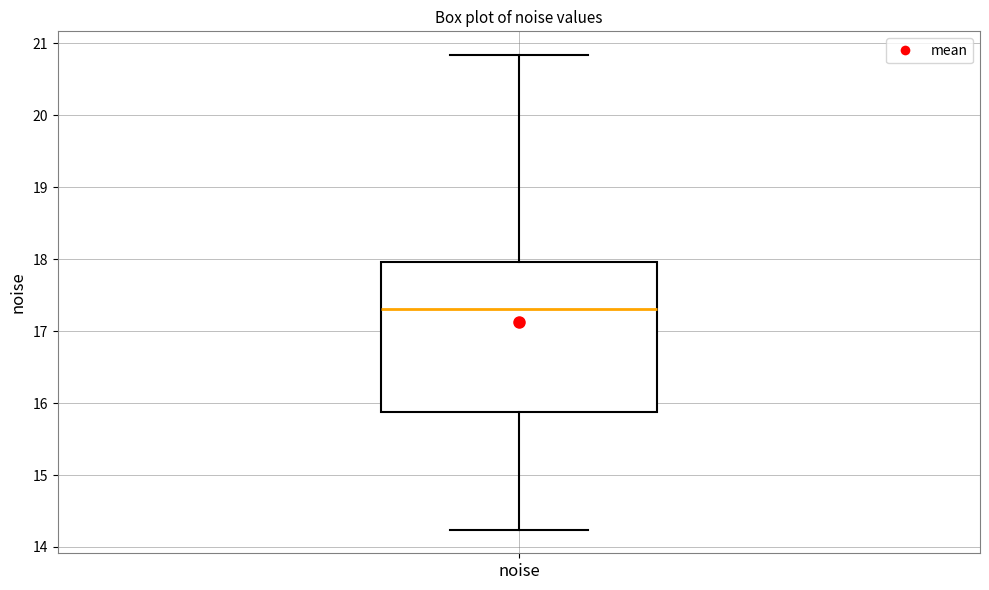

Read this box plot against the y-axis: the position of the median line, the range covered by the box, and the ends of both whiskers. The values are not printed on the chart, so give them approximately, as read against the axis.

median 17.3, box 15.9 to 18.0, whiskers 14.2 to 20.8